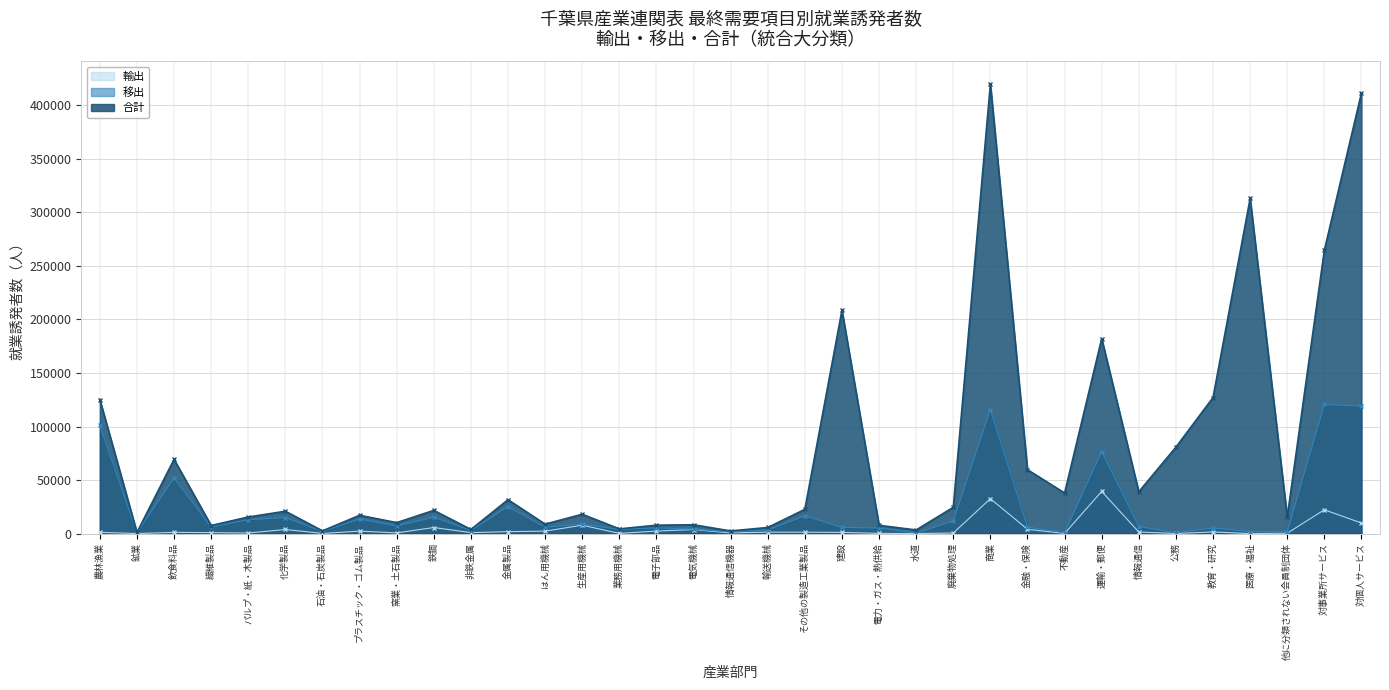

True or false: 合計 and 輸出 intersect in this chart.

False